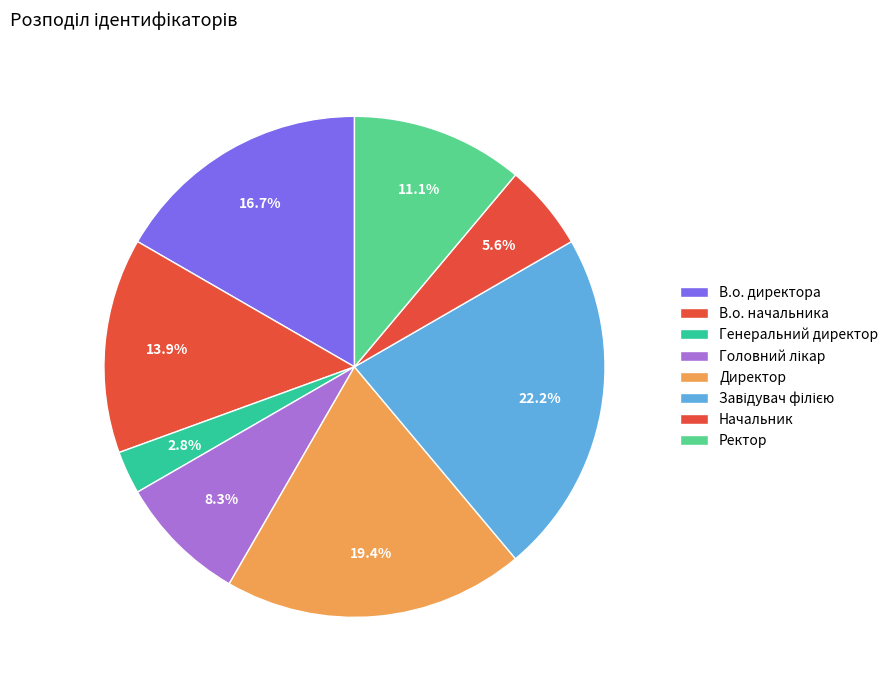

Count the number of slices in the pie.

8